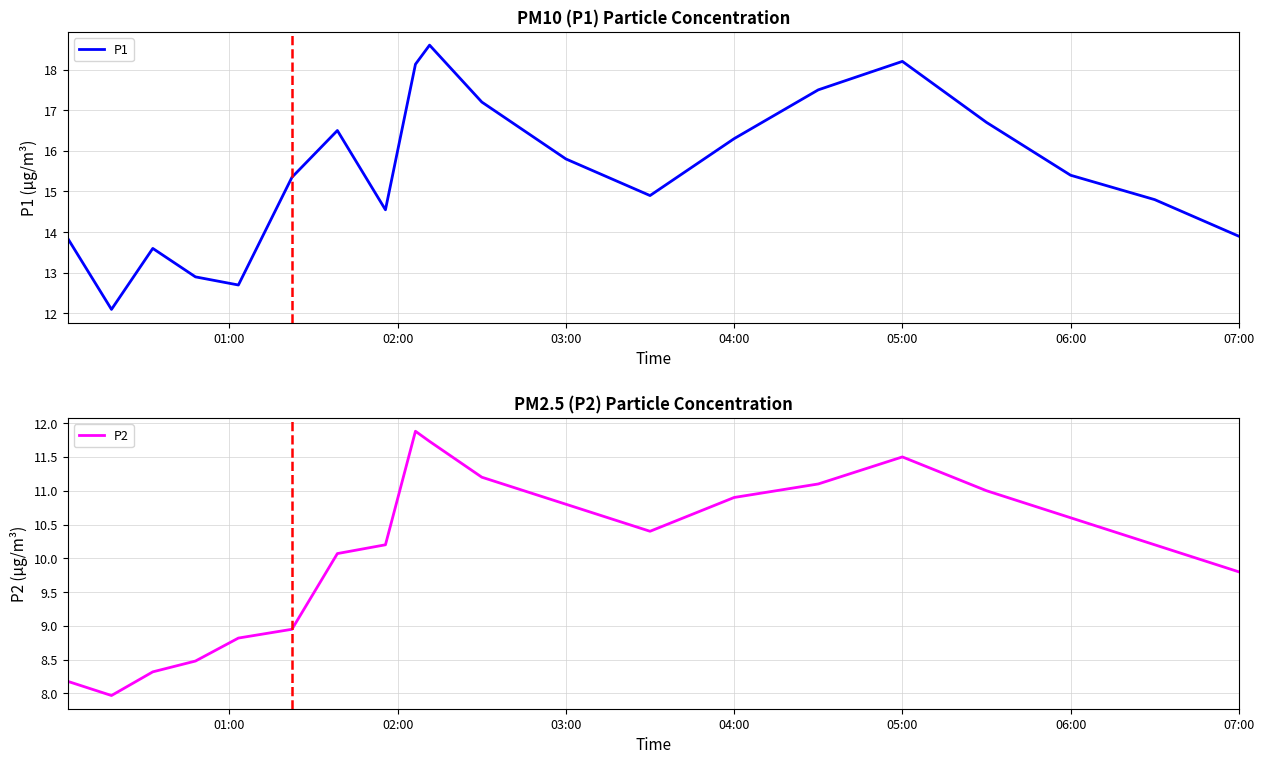

True or false: P2 has more than 0 points higher than both neighbors.

True